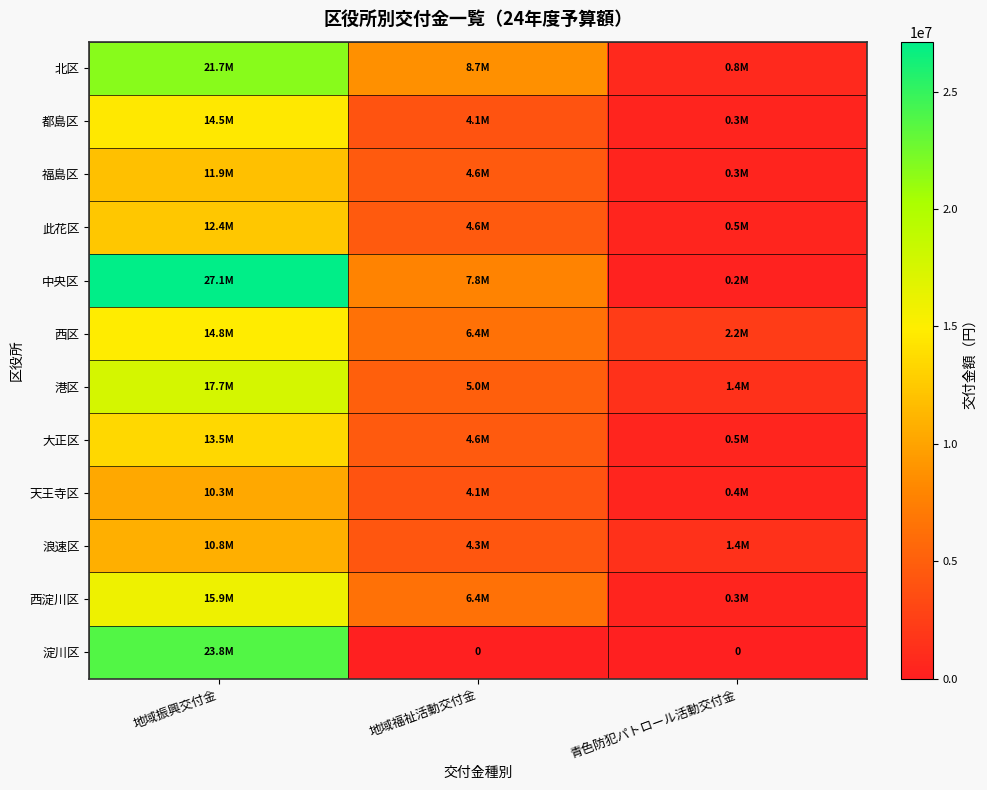

At which label is 淀川区 closest to 11888500?

地域振興交付金